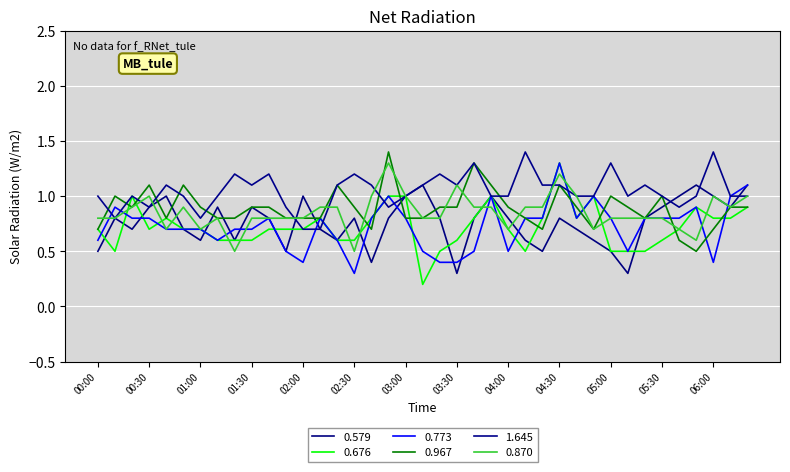

Which series has the largest total across all categories?

1.645